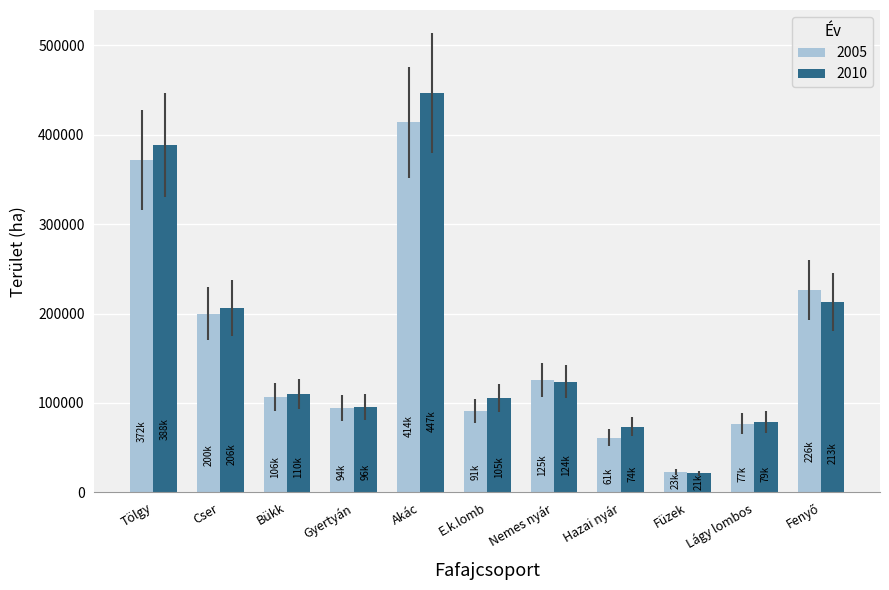

What is the average value of the 2005 series?

162697.6